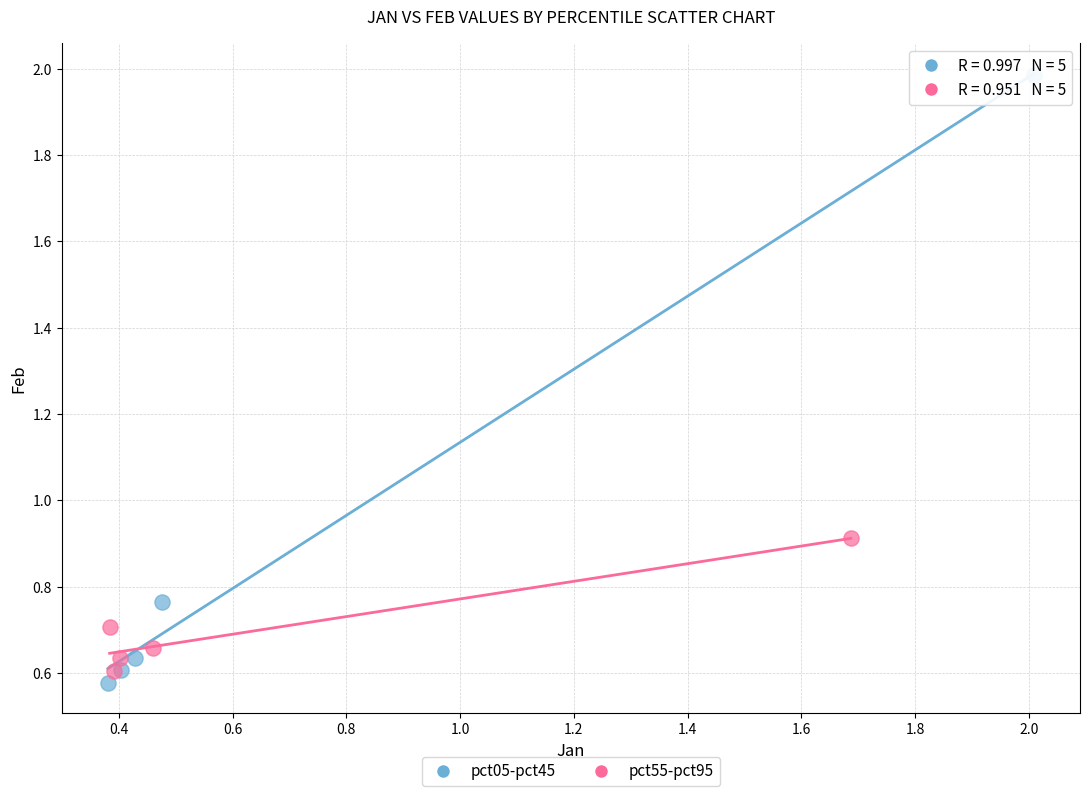

Which series contains the lowest Y value?

pct05-pct45